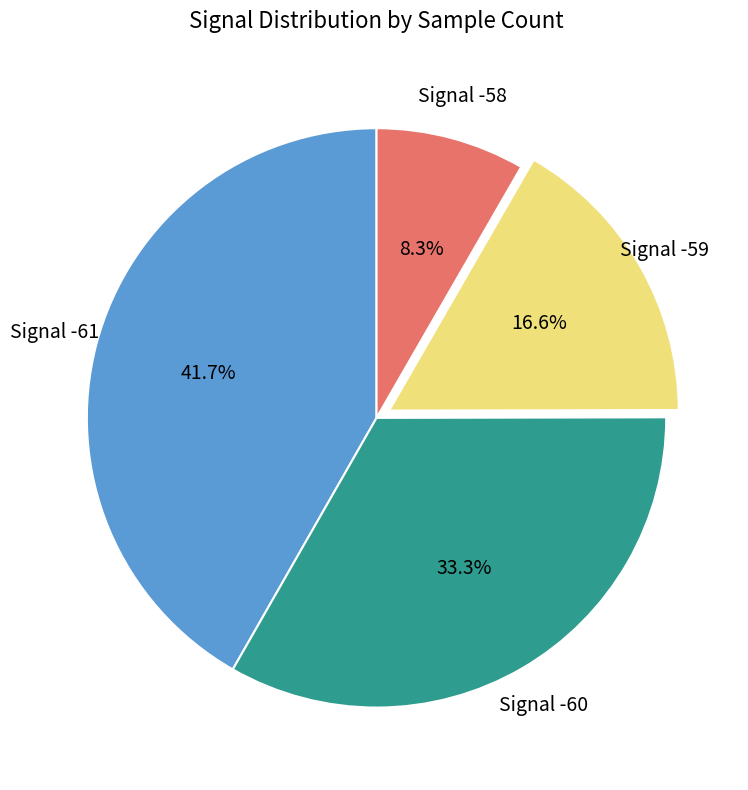

Is there a majority slice in this chart?

No